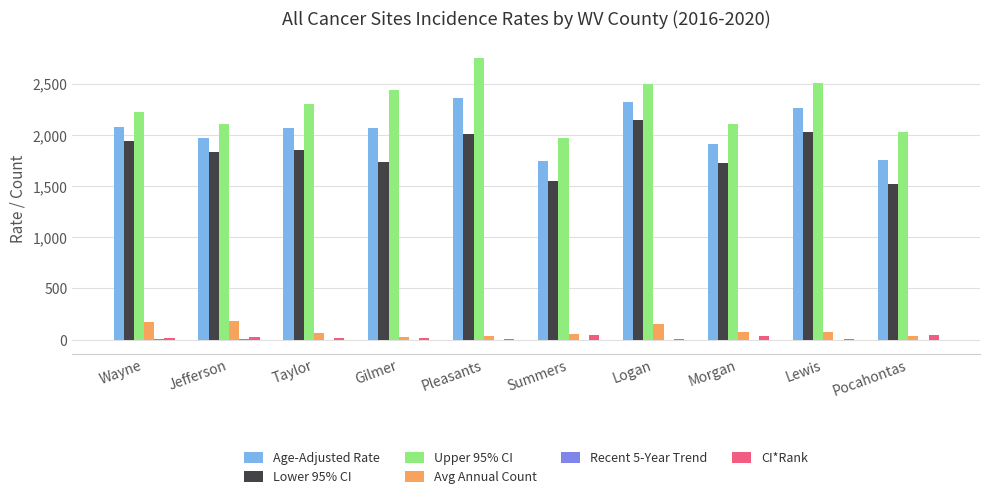

The Upper 95% CI series shows 2495.5 at Logan. True or false?

True